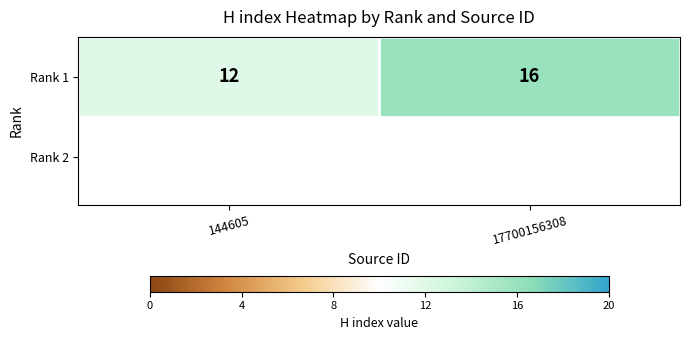

What is the difference between the maximum and minimum values?

4